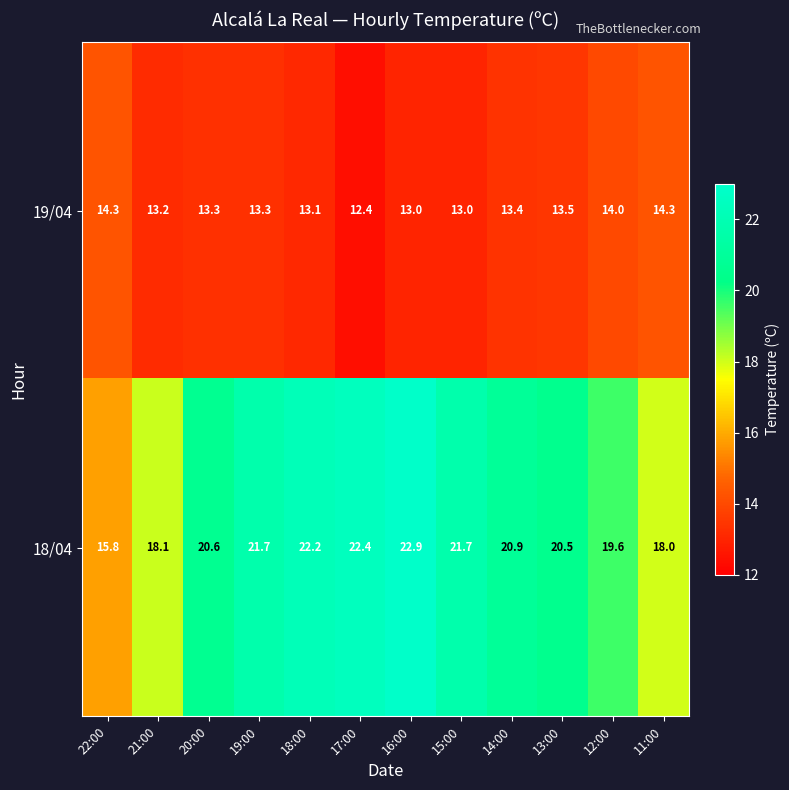

What is the approximate value of 18/04 at 20:00?

20.6